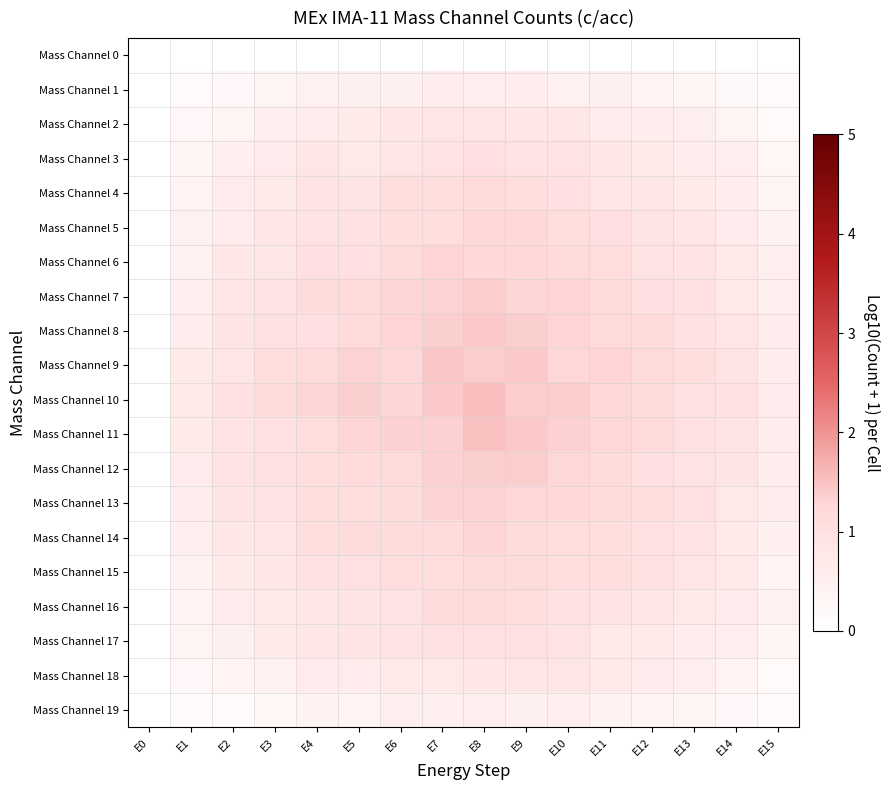

Rank the series by their maximum value, from highest to lowest.

Mass Channel 10, Mass Channel 11, Mass Channel 9, Mass Channel 8, Mass Channel 7, Mass Channel 12, Mass Channel 13, Mass Channel 6, Mass Channel 14, Mass Channel 5, Mass Channel 4, Mass Channel 15, Mass Channel 16, Mass Channel 3, Mass Channel 17, Mass Channel 18, Mass Channel 2, Mass Channel 1, Mass Channel 19, Mass Channel 0